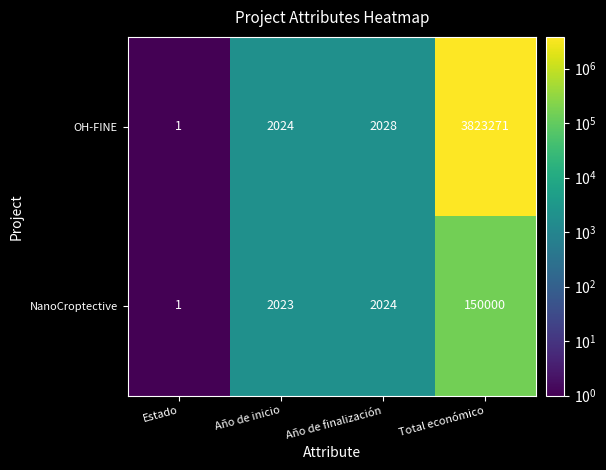

Where is OH-FINE nearest to the value 1911636?

Año de finalización